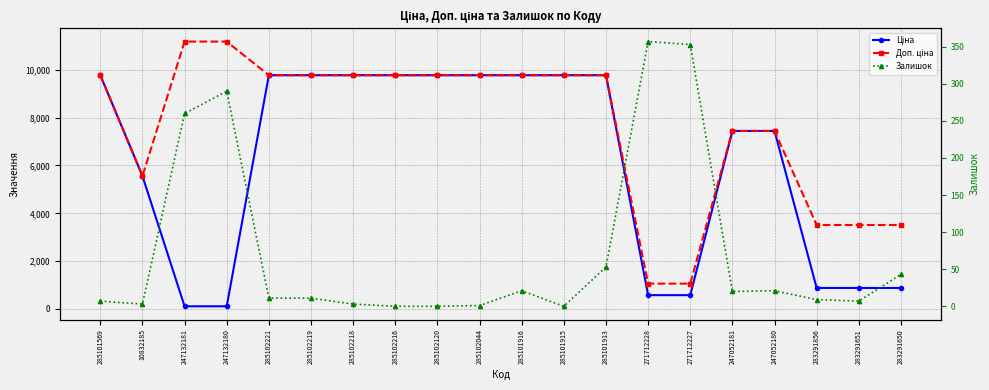

What is the difference between the highest and lowest values at 285102218?

9772.5